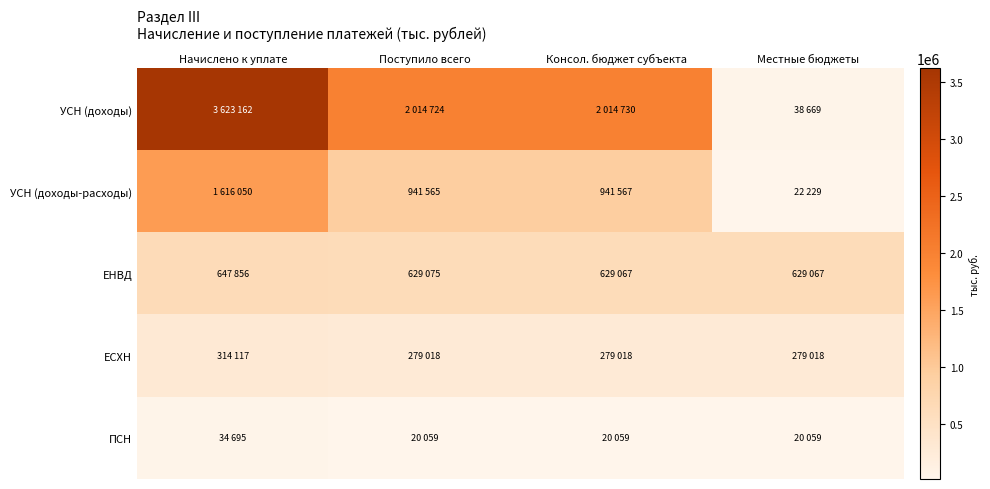

What is the minimum value shown in the chart?

20059